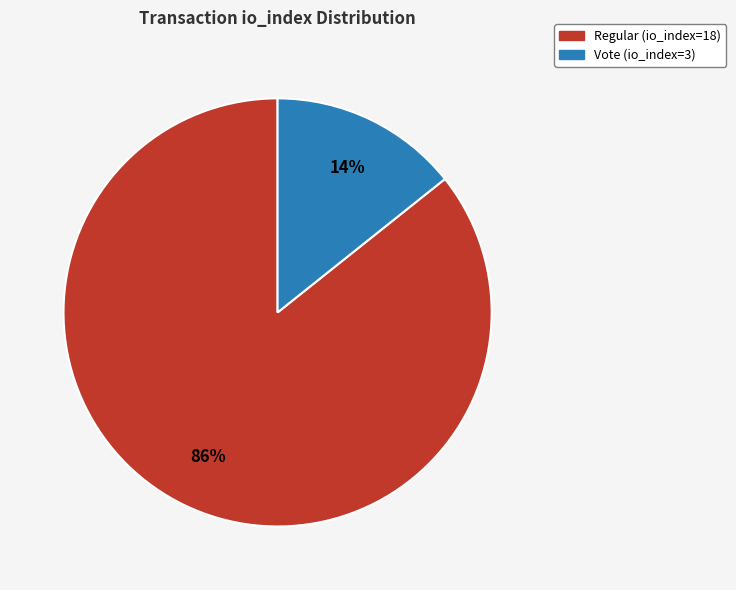

To the nearest percent, what is the combined percentage of Vote (io_index=3) and Regular (io_index=18)?

100%